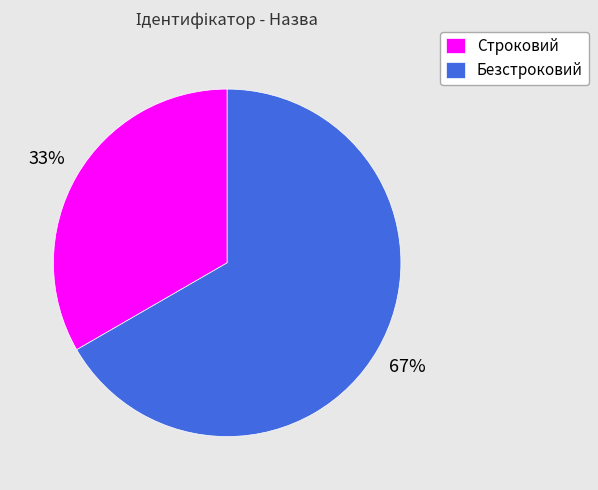

True or false: Строковий accounts for 23% of the total.

False